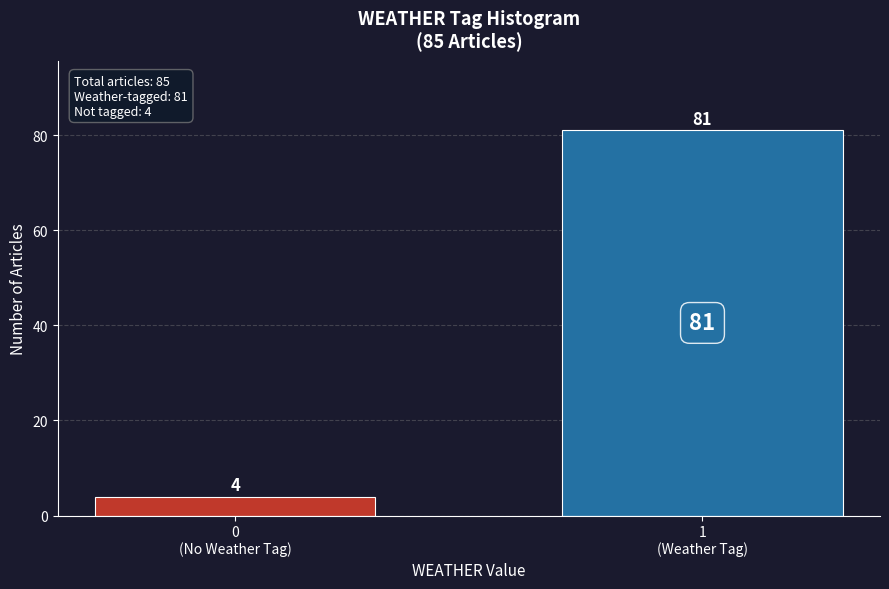

Reading left to right, transcribe all the data shown in this chart.

4	81